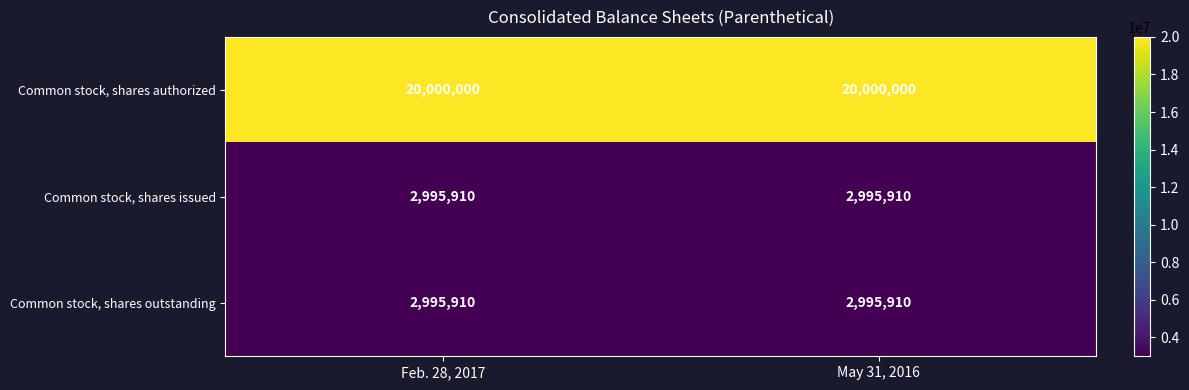

What is the maximum value shown in the chart?

20000000